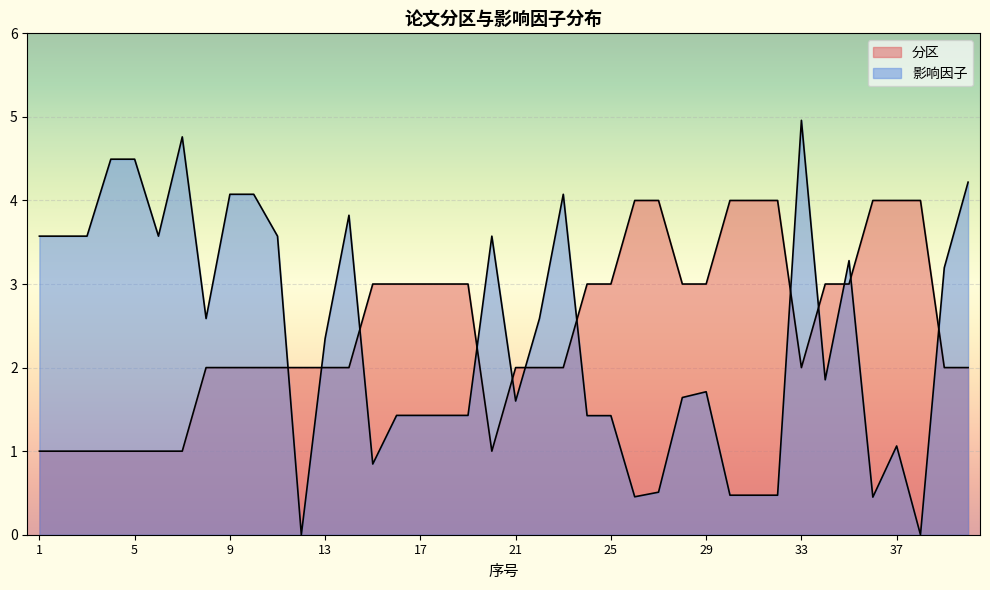

What is the sum of the 影响因子 values at 22 and 39?

5.8